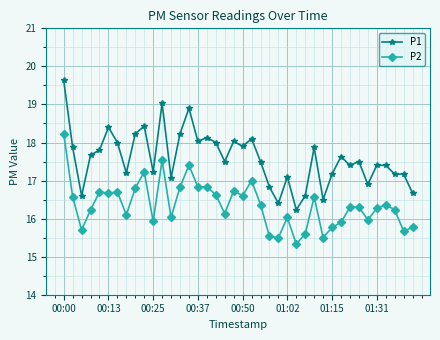

List the series in order of their peak value, highest first.

P1, P2